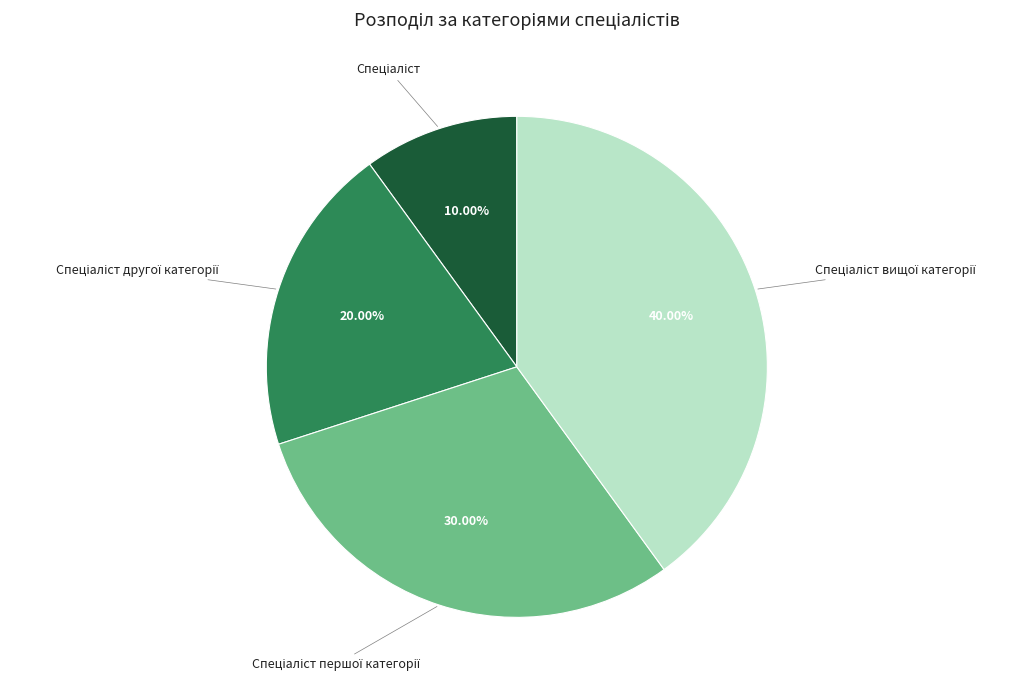

Is there any slice that represents more than half of the pie?

No